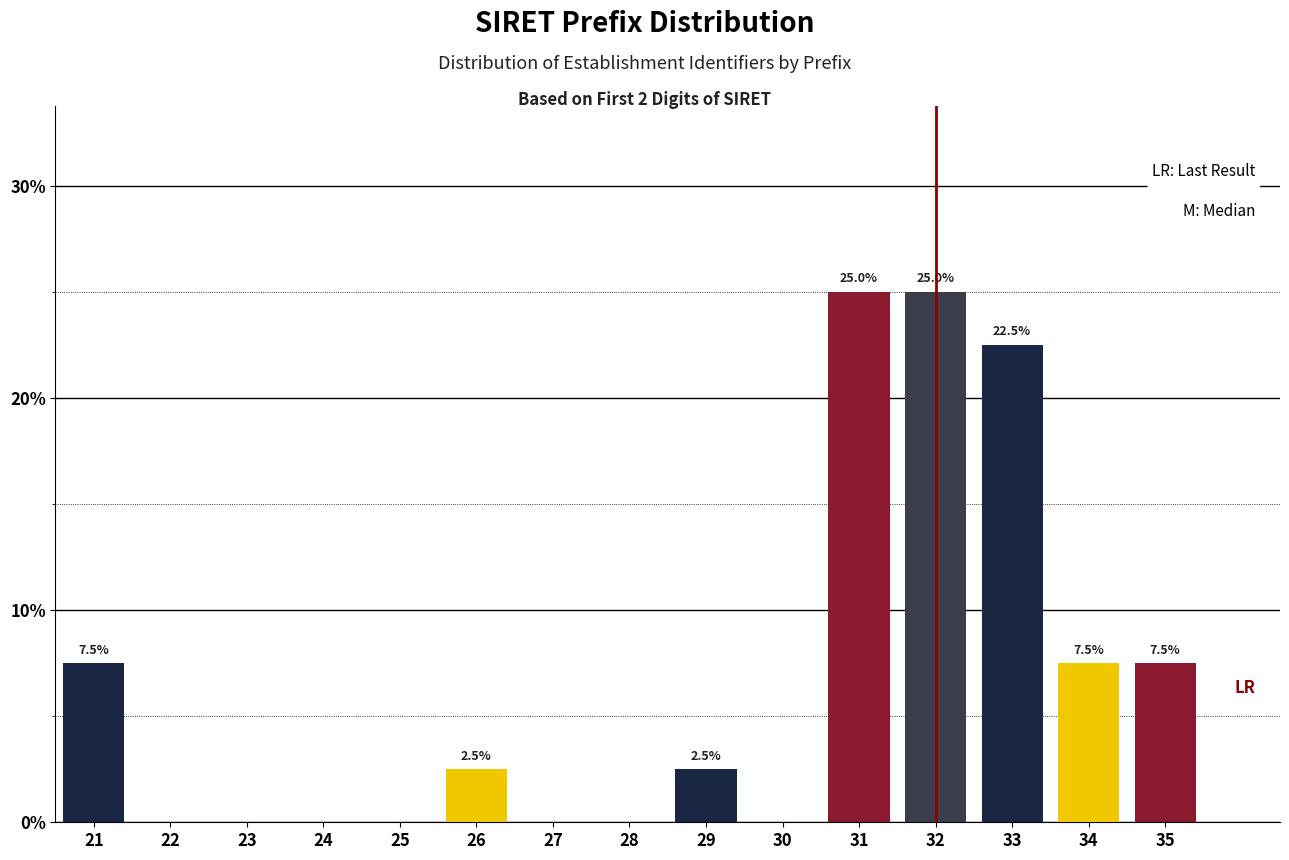

Reading left to right, extract all data points from this chart.

21=7.5	22=0.0	23=0.0	24=0.0	25=0.0	26=2.5	27=0.0	28=0.0	29=2.5	30=0.0	31=25.0	32=25.0	33=22.5	34=7.5	35=7.5